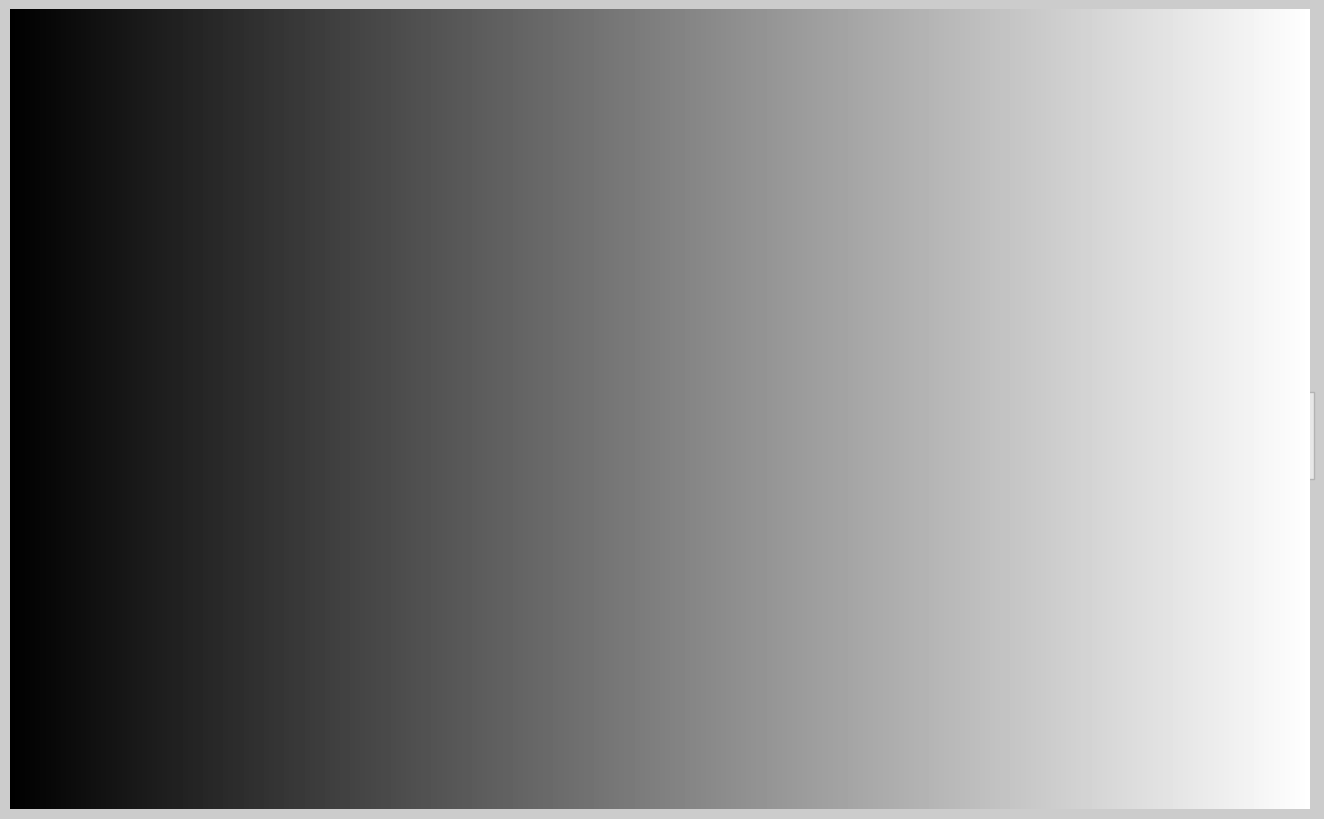

Rank the categories by value from highest to lowest.

Journal of Pharmaceutical Analysis, Chinese Journal of Chromatography, Journal of Electrochemistry